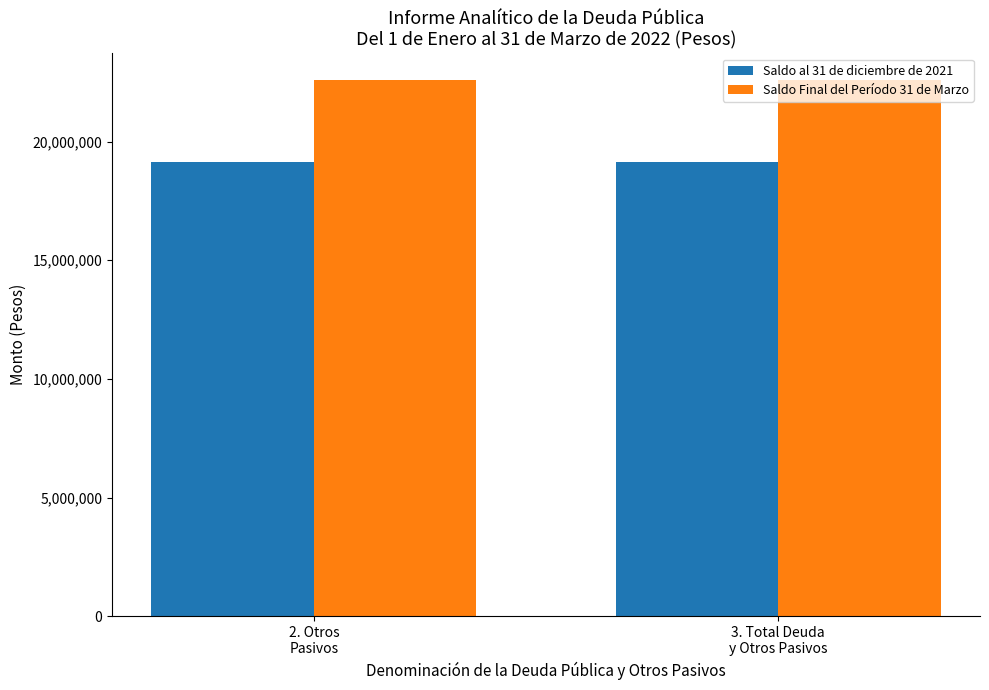

What is the spread (max minus min) of values at 2. Otros
Pasivos?

3436313